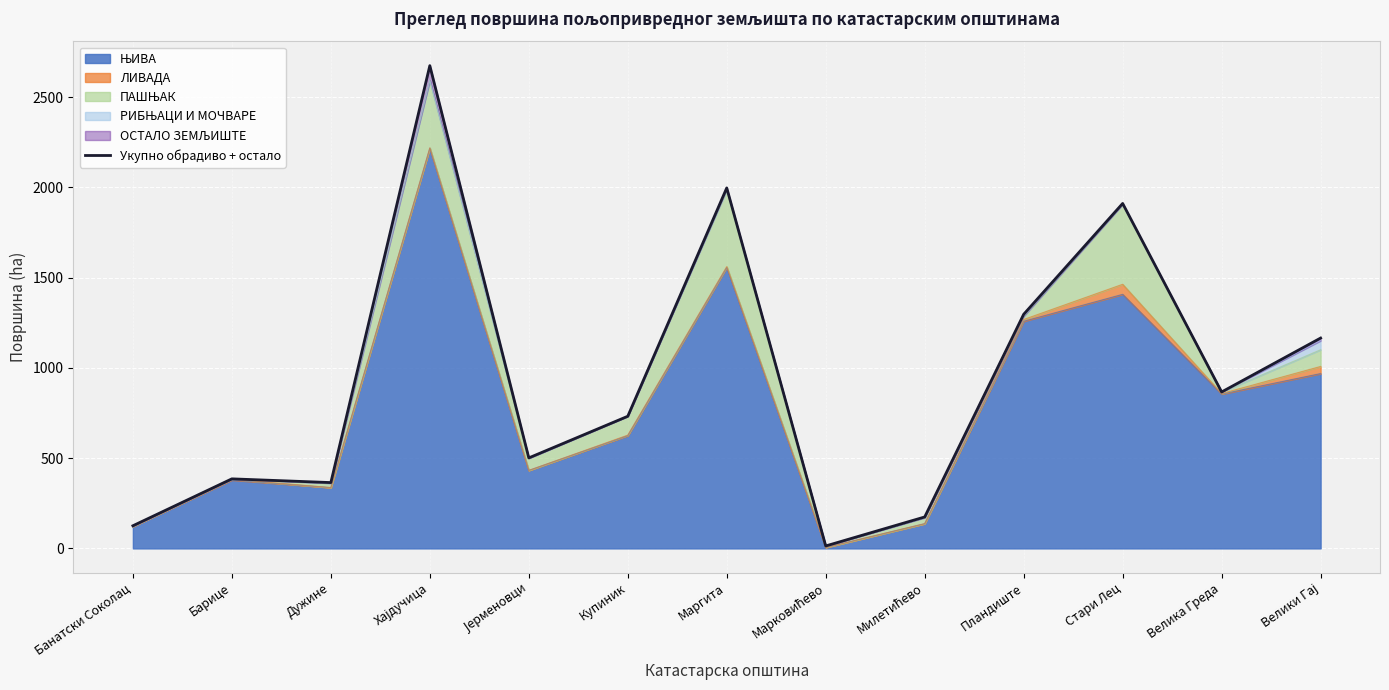

At which label is the value closest to 1344?

Пландиште